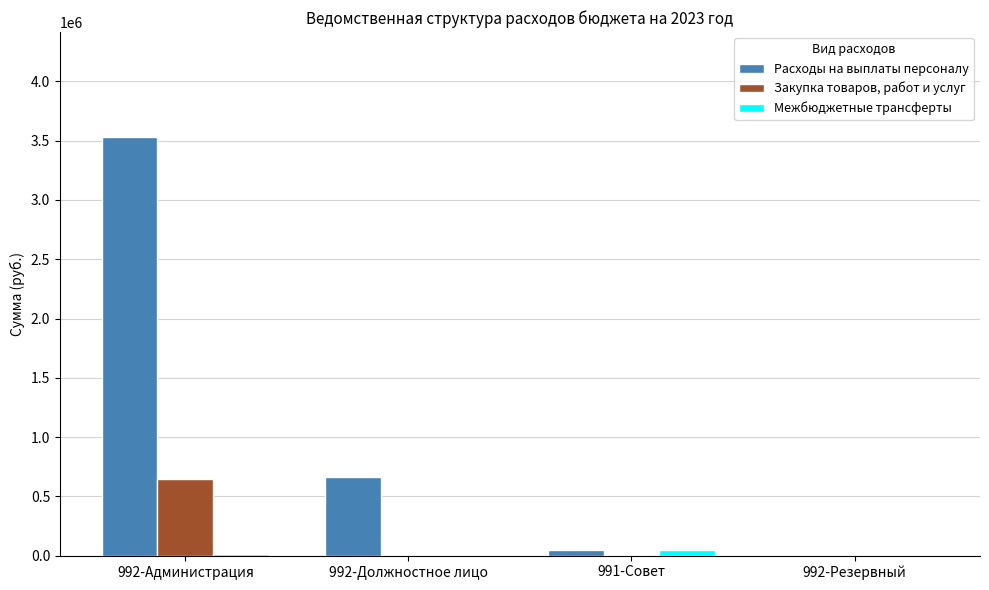

Are the bars grouped side by side (vs. stacked)?

Yes